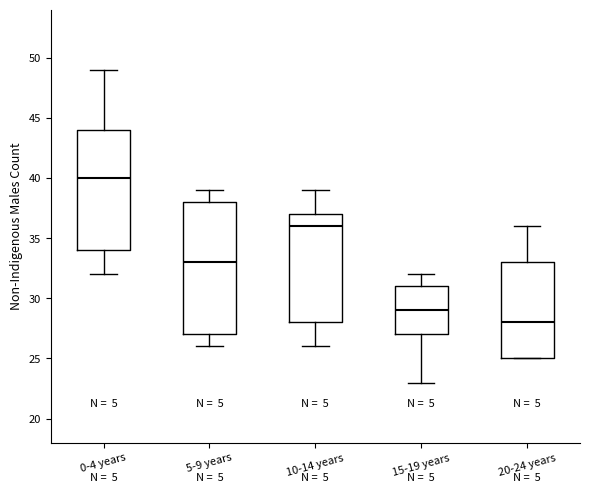

Where does the median line of the box for 0-4 years sit on the y-axis? The values are not printed on the chart, so give them approximately, as read against the axis.

40